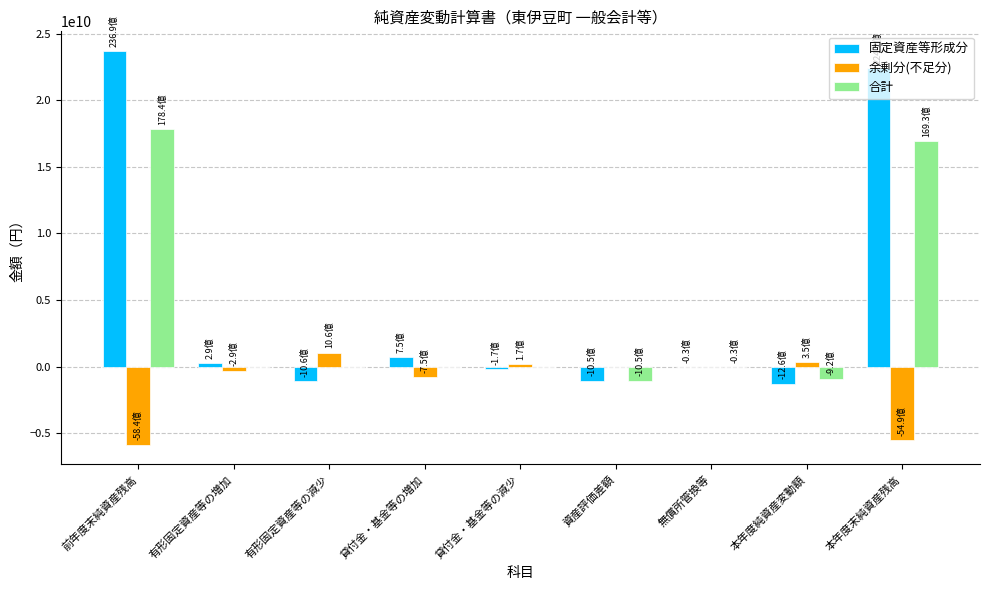

What is the sum of the 合計 values at 無償所管換等 and 本年度末純資産残高?

16896184806